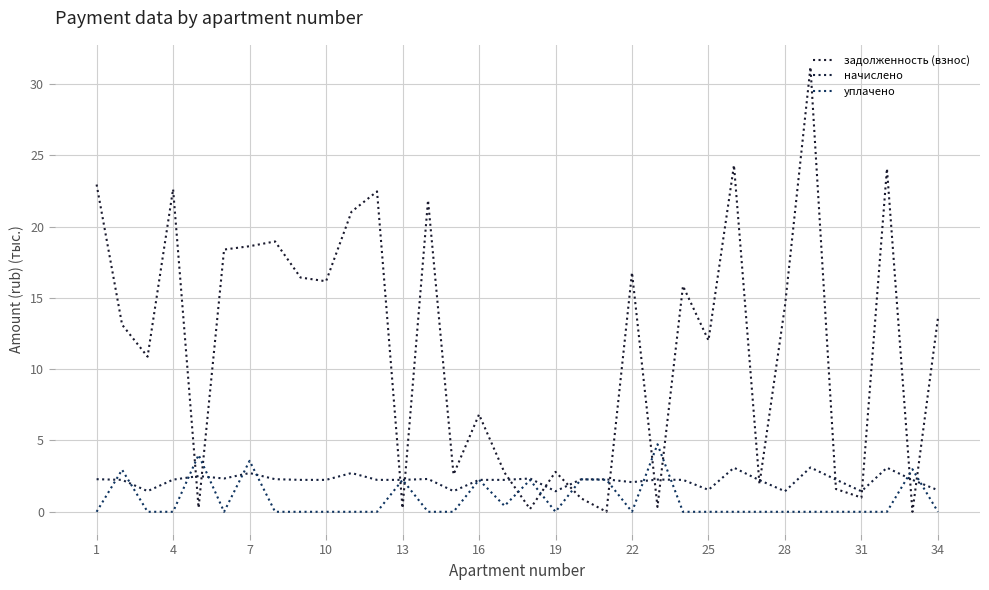

Which series has the largest range (max minus min)?

задолженность (взнос)